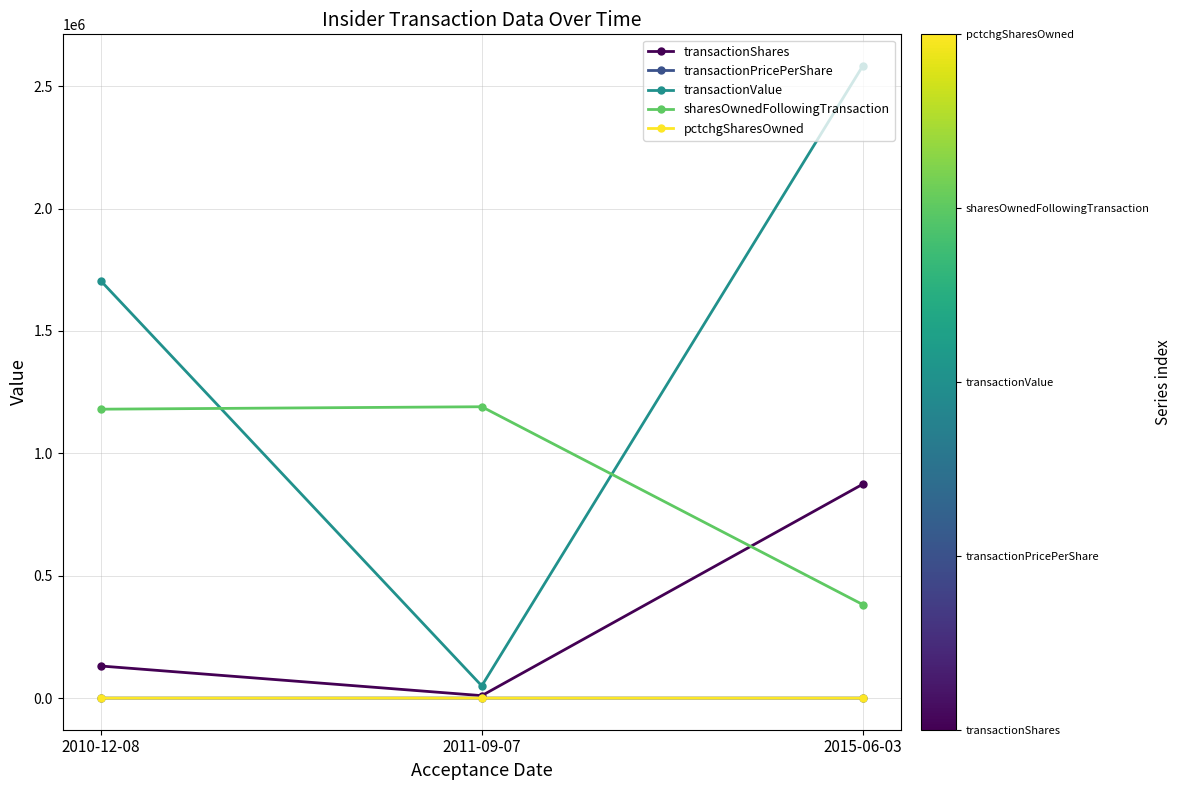

What are all the series names shown in the legend?

transactionShares, transactionPricePerShare, transactionValue, sharesOwnedFollowingTransaction, pctchgSharesOwned